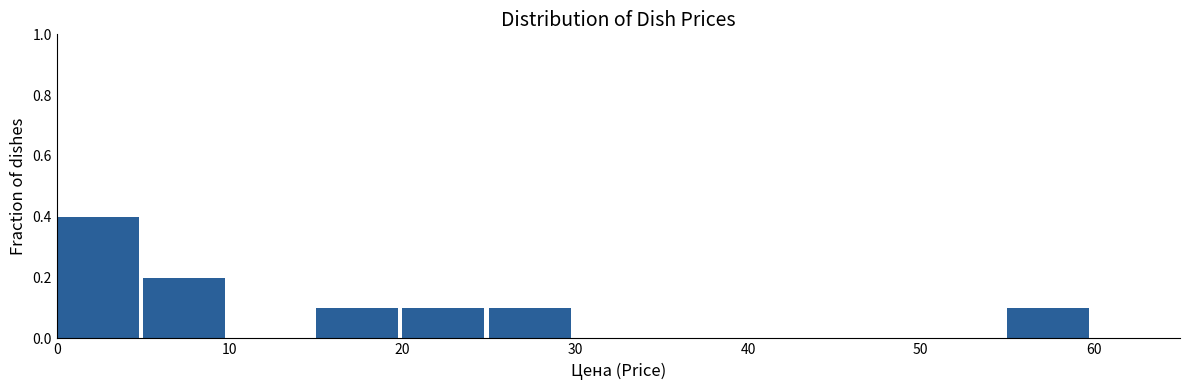

Reading left to right, list every bar in this chart as the range it spans on the x-axis followed by its height. The values are not printed on the chart, so give them approximately, as read against the axis.

0 to 5: 0.4
5 to 10: 0.2
10 to 15: 0
15 to 20: 0.1
20 to 25: 0.1
25 to 30: 0.1
30 to 35: 0
35 to 40: 0
40 to 45: 0
45 to 50: 0
50 to 55: 0
55 to 60: 0.1
60 to 65: 0